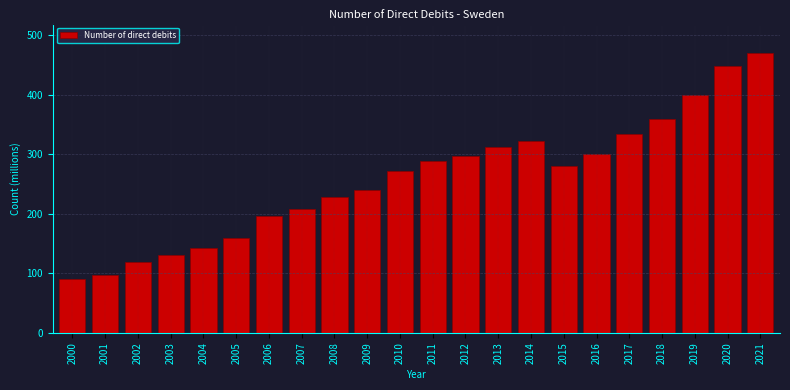

Reading left to right, what are all the values shown in this chart?

2000=91.0	2001=98.0	2002=119.0	2003=131.0	2004=143.0	2005=160.0	2006=197.0	2007=208.1	2008=228.6	2009=241.0	2010=272.0	2011=289.0	2012=297.0	2013=312.0	2014=323.0	2015=280.0	2016=301.0	2017=334.0	2018=360.3	2019=400.0	2020=447.9	2021=470.3